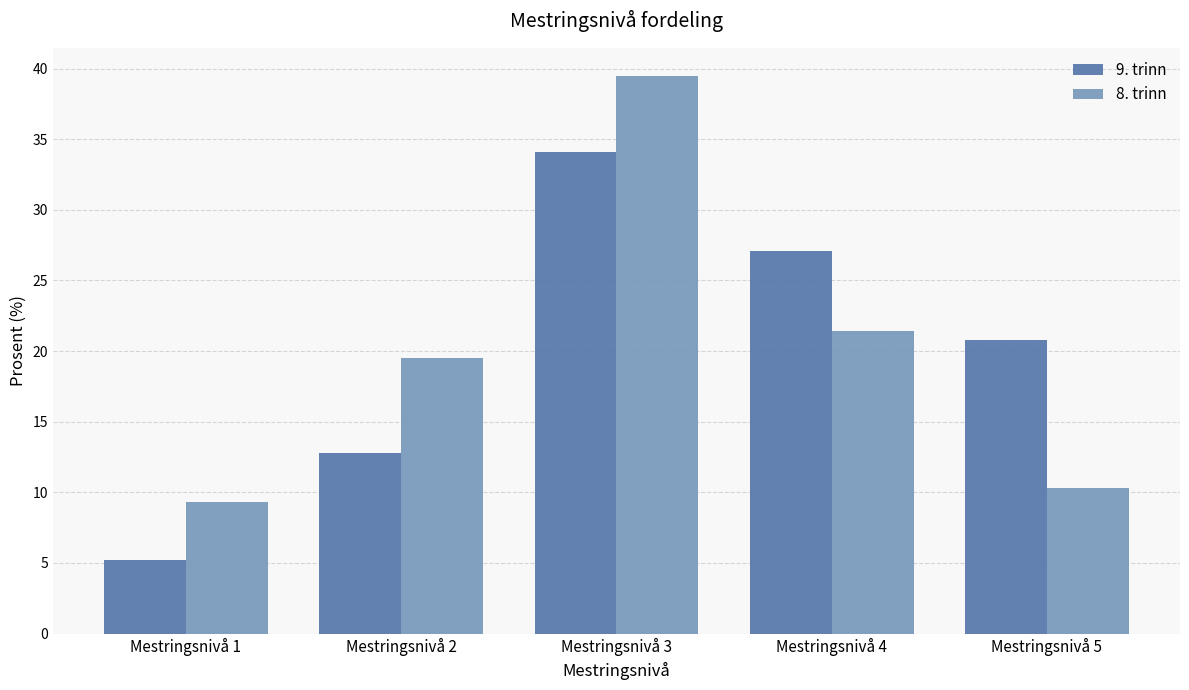

True or false: 9. trinn has a value of 40.8 at Mestringsnivå 4.

False